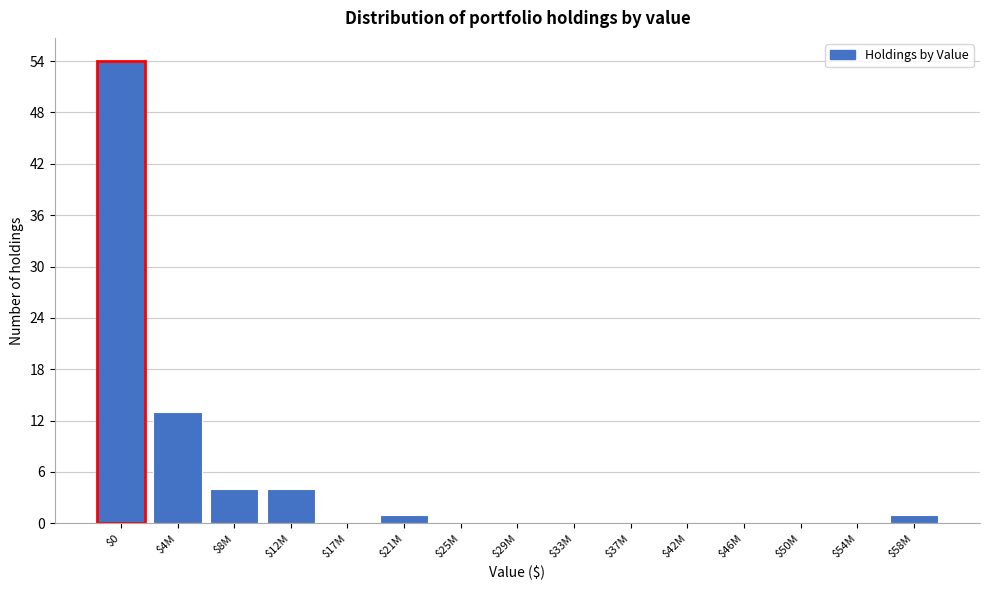

What is the sum of all values?

77